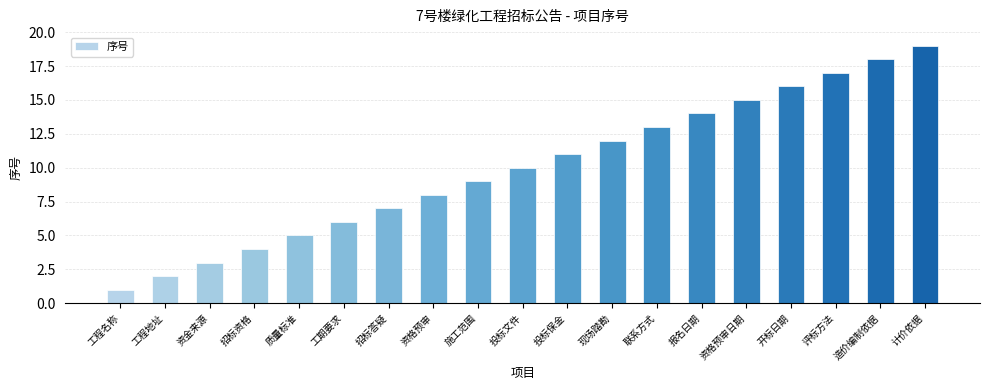

How many values are below 10?

9